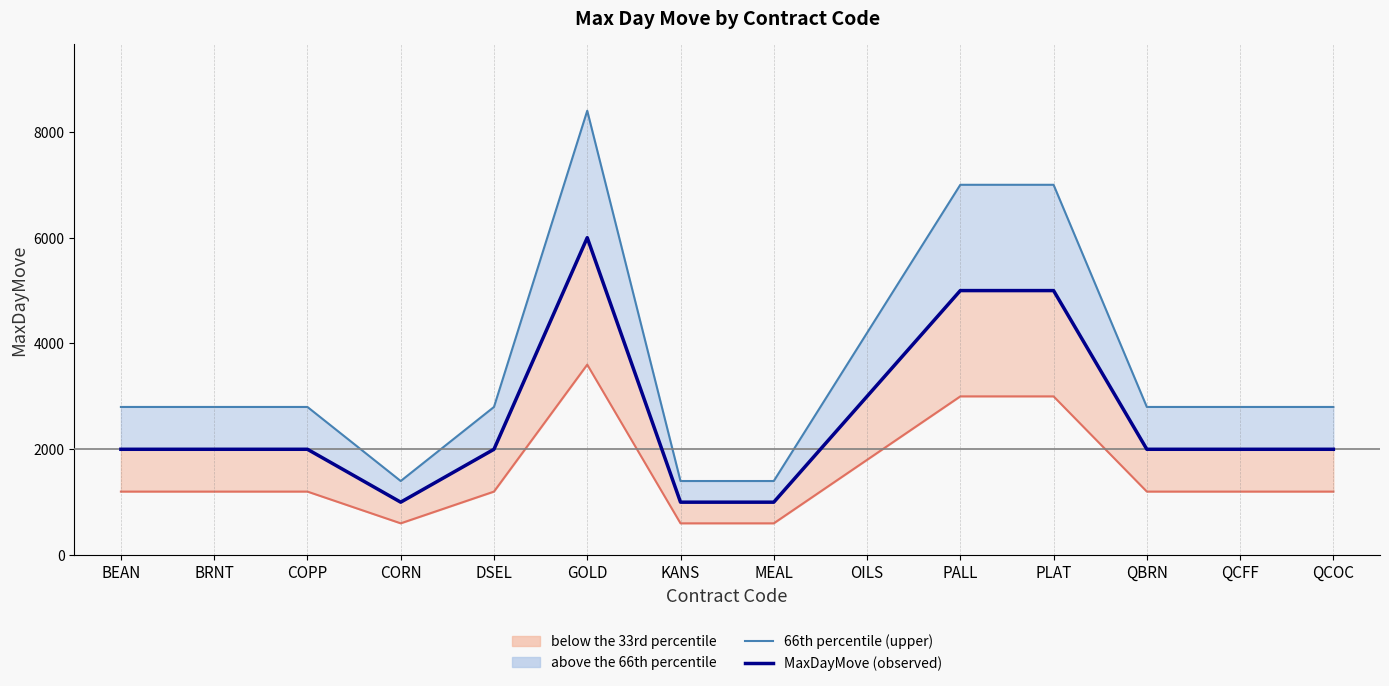

What is the highest value of the MaxDayMove (observed) series?

6000